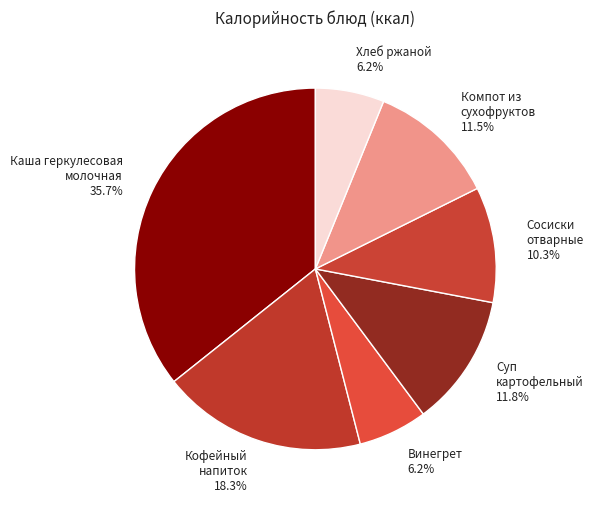

Count the number of slices in the pie.

7